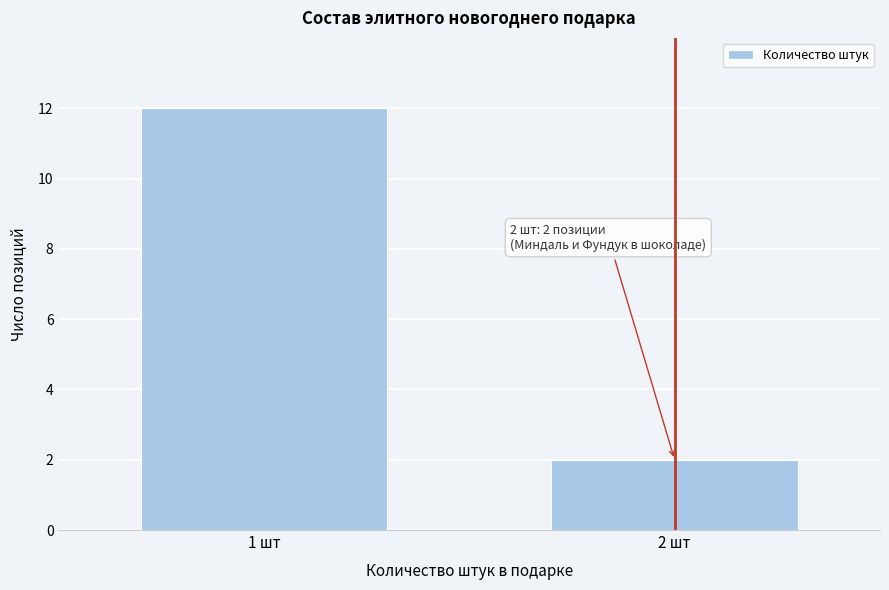

Reading right to left, transcribe all the data shown in this chart.

2	12